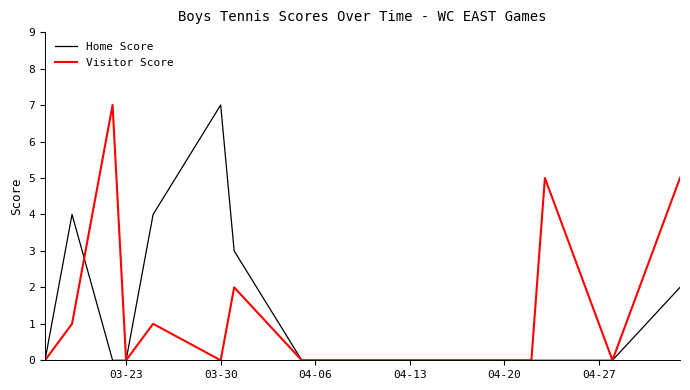

What is the maximum value for Home Score?

7